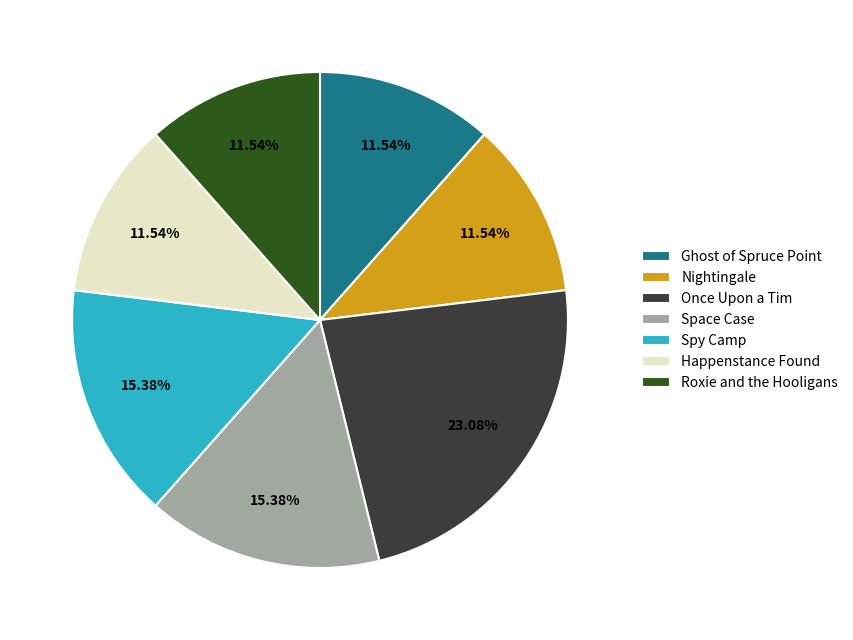

Which has a higher value, Space Case or Once Upon a Tim?

Once Upon a Tim